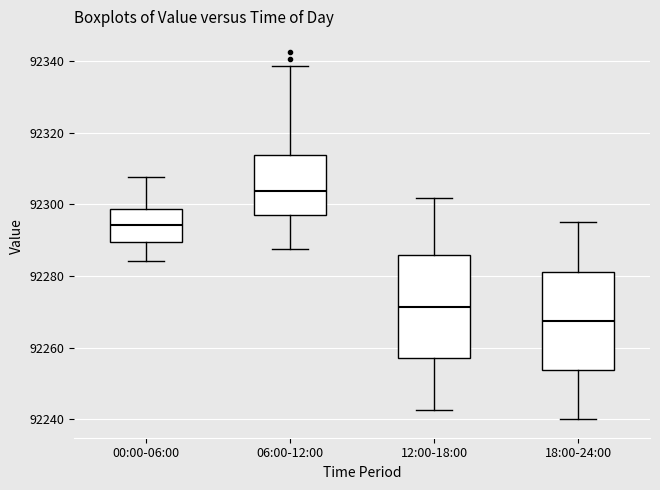

Reading left to right, read every box against the y-axis: the position of its median line, the range the box covers, and the ends of its whiskers. The values are not printed on the chart, so give them approximately, as read against the axis.

00:00-06:00: median 92294, box 92290 to 92298, whiskers 92284 to 92308
06:00-12:00: median 92304, box 92298 to 92314, whiskers 92288 to 92338
12:00-18:00: median 92272, box 92258 to 92286, whiskers 92242 to 92302
18:00-24:00: median 92268, box 92254 to 92282, whiskers 92240 to 92296